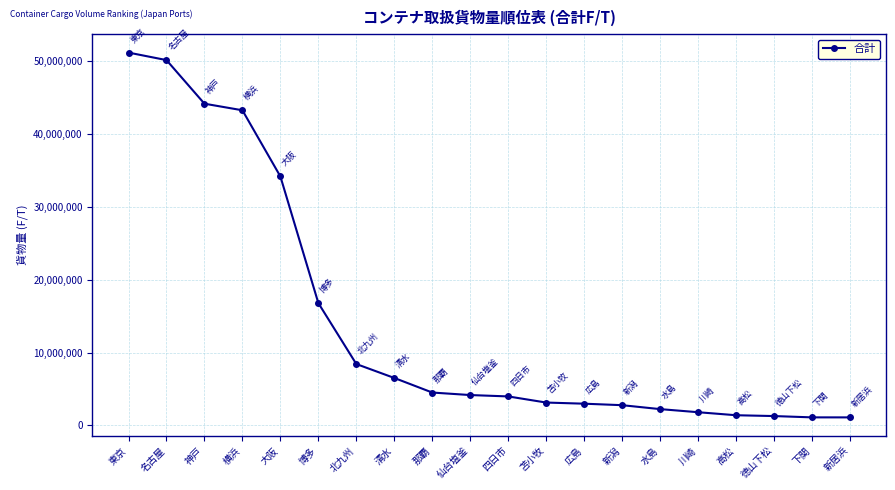

What is the minimum value shown in the chart?

1097855